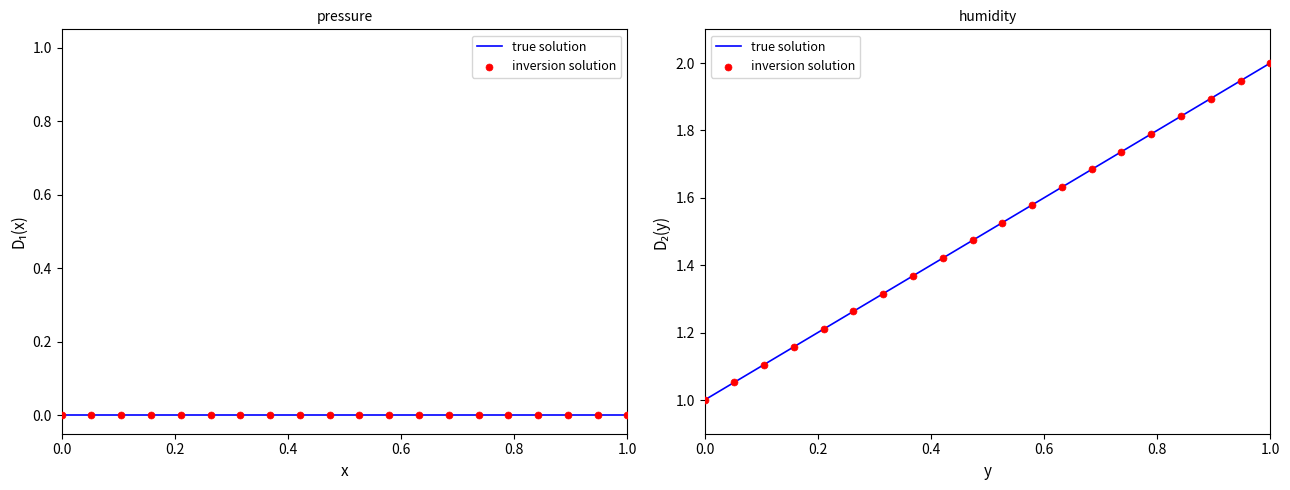

Which series has the widest spread of Y values?

true solution